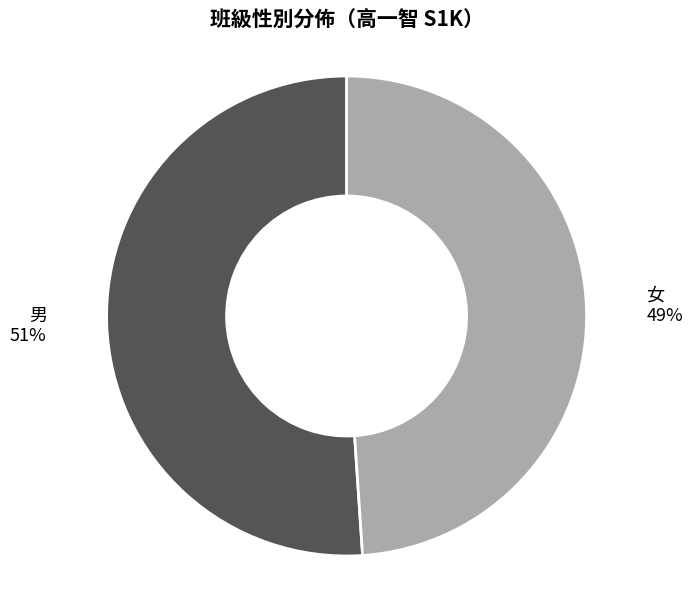

Rank the categories by value from highest to lowest.

男, 女